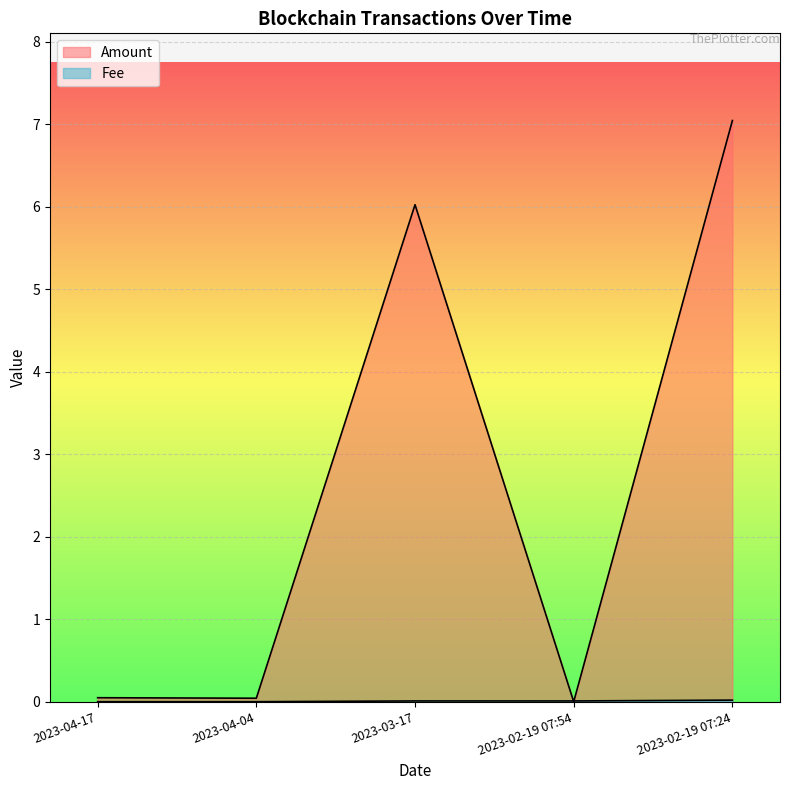

The value of Amount at 2023-02-19 07:24 is 4.2. True or false?

False